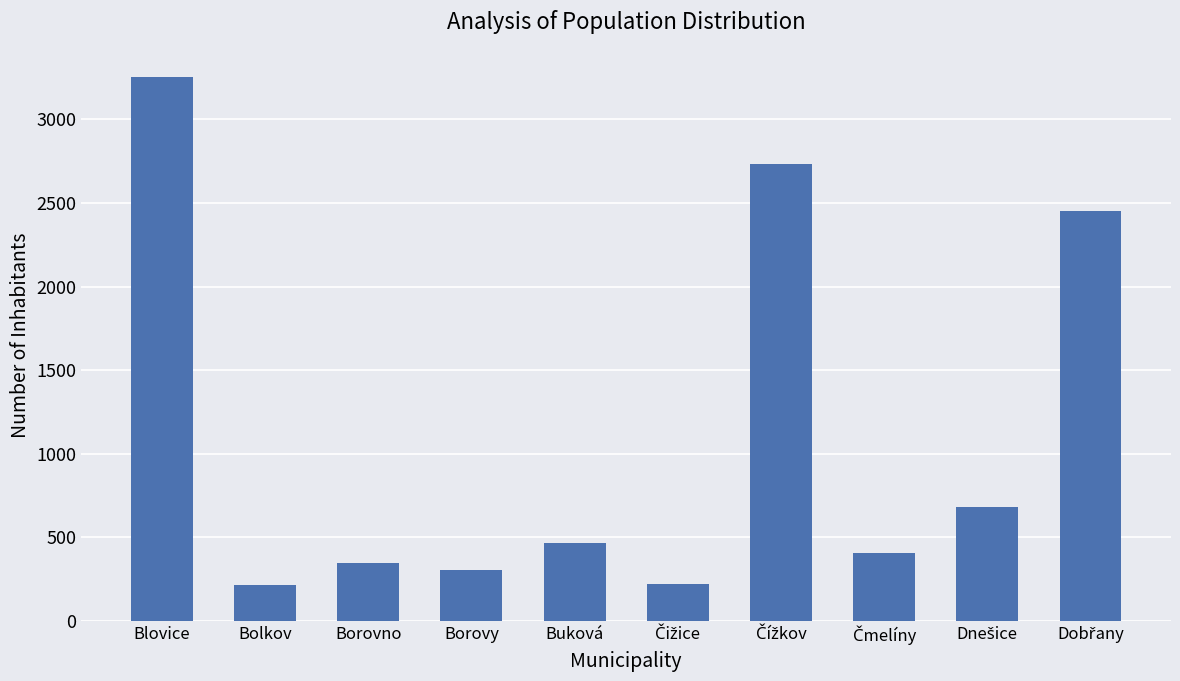

The value at Borovy is 79. True or false?

False